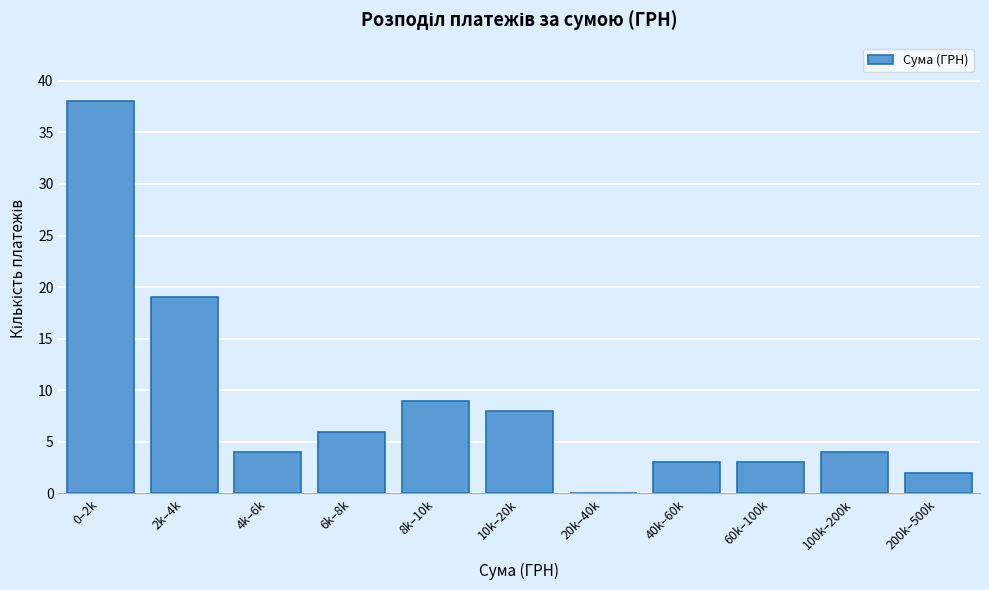

Reading left to right, extract all data points from this chart.

0–2k=38	2k–4k=19	4k–6k=4	6k–8k=6	8k–10k=9	10k–20k=8	20k–40k=0	40k–60k=3	60k–100k=3	100k–200k=4	200k–500k=2